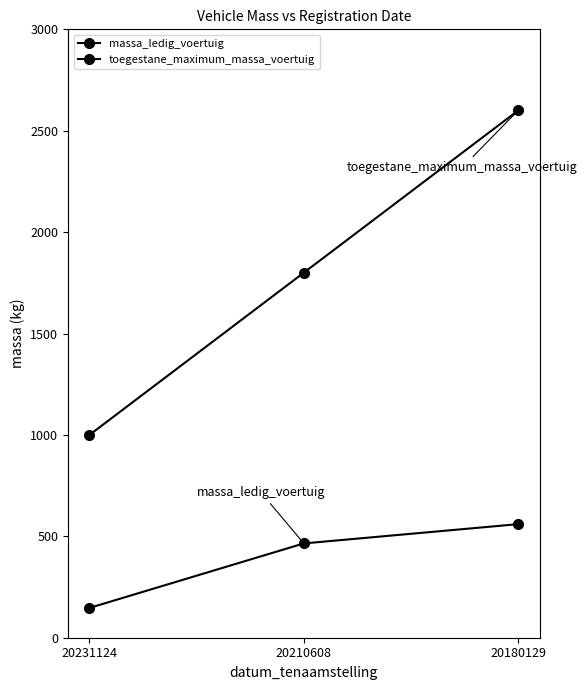

Reading left to right, list all the values displayed in this chart.

massa_ledig_voertuig: 147	465	560
toegestane_maximum_massa_voertuig: 1000	1800	2600